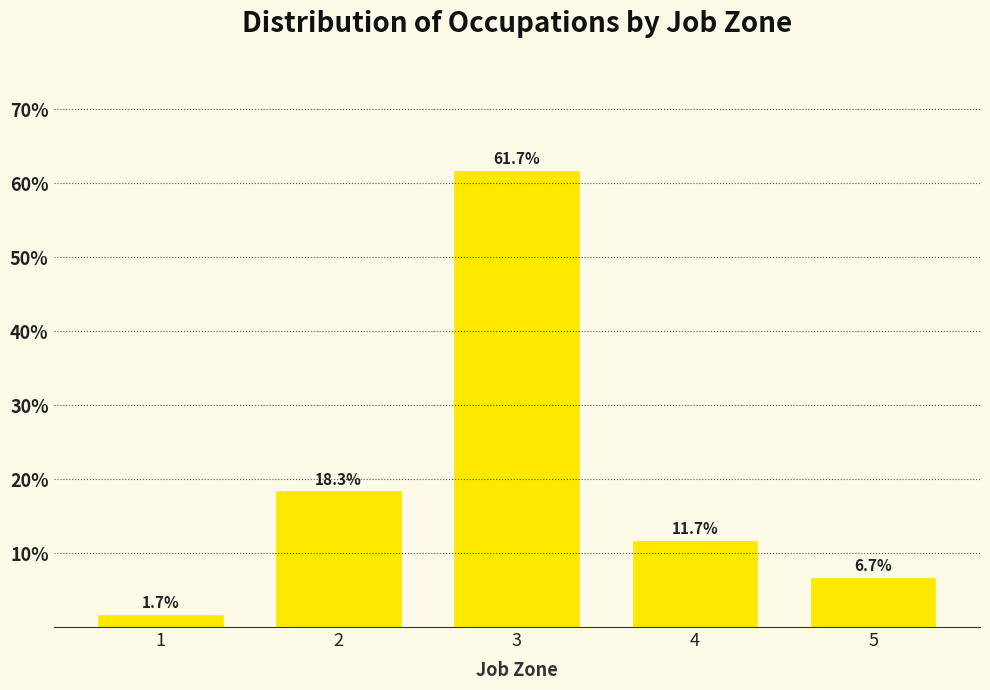

Reading left to right, extract all data points from this chart.

1.7	18.3	61.7	11.7	6.7